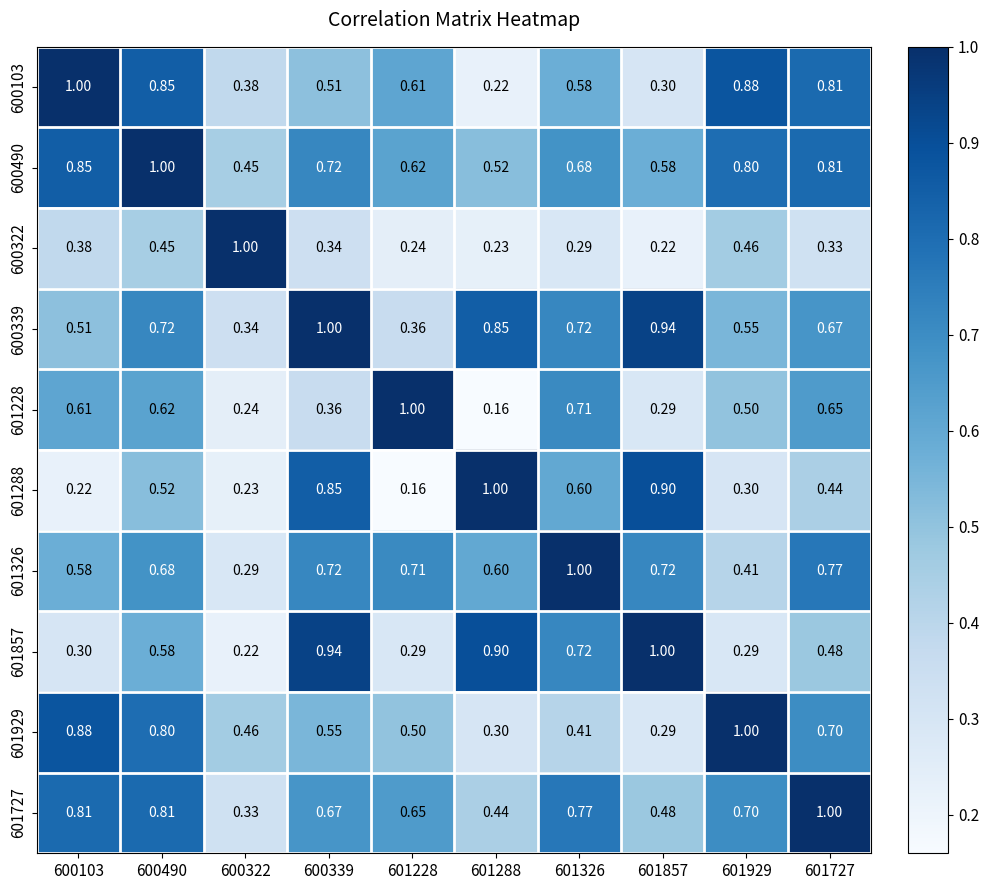

Reading left to right, what are all the values shown in this chart?

600103: 600103=1.0	600490=0.8	600322=0.4	600339=0.5	601228=0.6	601288=0.2	601326=0.6	601857=0.3	601929=0.9	601727=0.8
600490: 600103=0.8	600490=1.0	600322=0.5	600339=0.7	601228=0.6	601288=0.5	601326=0.7	601857=0.6	601929=0.8	601727=0.8
600322: 600103=0.4	600490=0.5	600322=1.0	600339=0.3	601228=0.2	601288=0.2	601326=0.3	601857=0.2	601929=0.5	601727=0.3
600339: 600103=0.5	600490=0.7	600322=0.3	600339=1.0	601228=0.4	601288=0.8	601326=0.7	601857=0.9	601929=0.6	601727=0.7
601228: 600103=0.6	600490=0.6	600322=0.2	600339=0.4	601228=1.0	601288=0.2	601326=0.7	601857=0.3	601929=0.5	601727=0.7
601288: 600103=0.2	600490=0.5	600322=0.2	600339=0.8	601228=0.2	601288=1.0	601326=0.6	601857=0.9	601929=0.3	601727=0.4
601326: 600103=0.6	600490=0.7	600322=0.3	600339=0.7	601228=0.7	601288=0.6	601326=1.0	601857=0.7	601929=0.4	601727=0.8
601857: 600103=0.3	600490=0.6	600322=0.2	600339=0.9	601228=0.3	601288=0.9	601326=0.7	601857=1.0	601929=0.3	601727=0.5
601929: 600103=0.9	600490=0.8	600322=0.5	600339=0.6	601228=0.5	601288=0.3	601326=0.4	601857=0.3	601929=1.0	601727=0.7
601727: 600103=0.8	600490=0.8	600322=0.3	600339=0.7	601228=0.7	601288=0.4	601326=0.8	601857=0.5	601929=0.7	601727=1.0